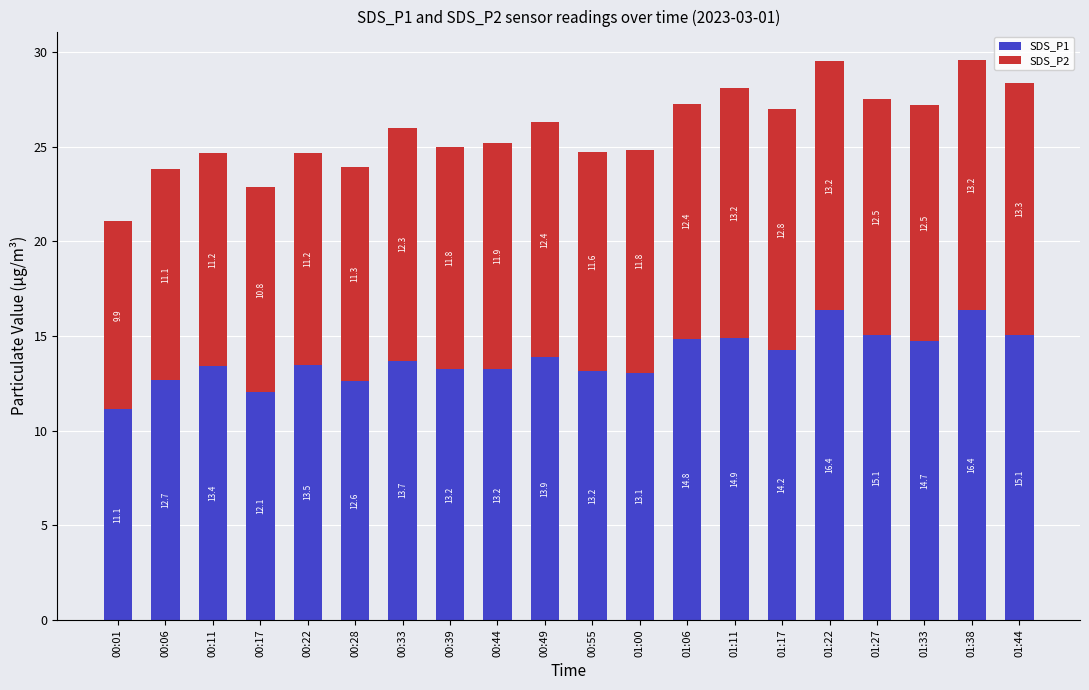

The SDS_P1 series shows 12.1 at 00:17. True or false?

True